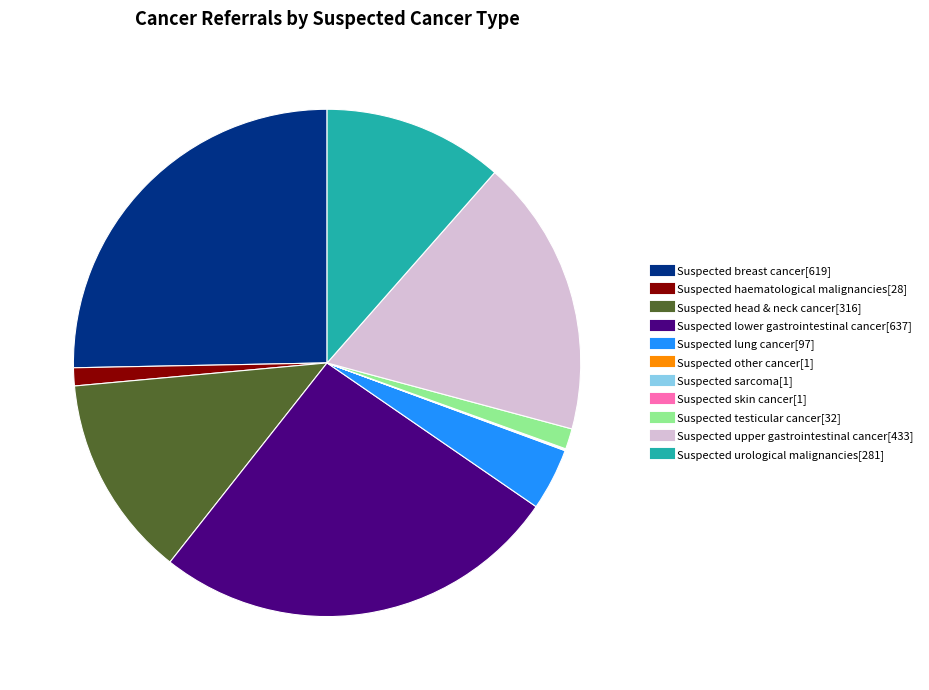

Is it true that Suspected head & neck cancer is 13% of the pie?

True